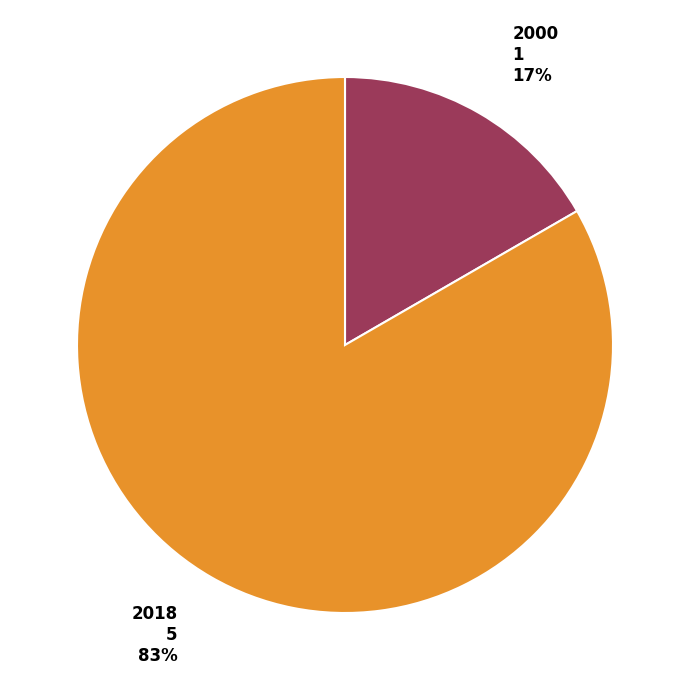

To the nearest percent, what percentage of the pie is 2018?

83%